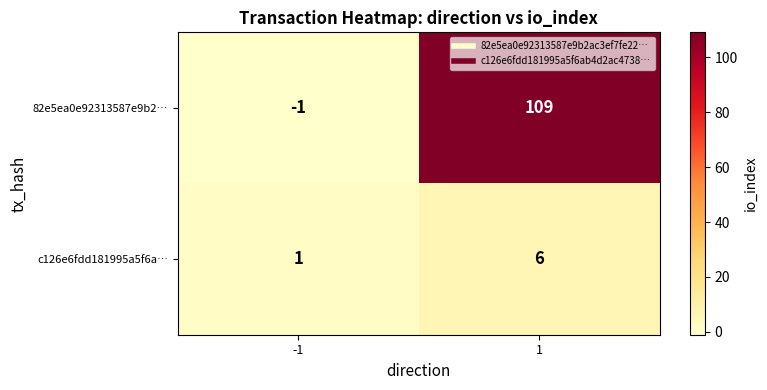

List the series in order of their peak value, highest first.

82e5ea0e92313587e9b2…, c126e6fdd181995a5f6a…